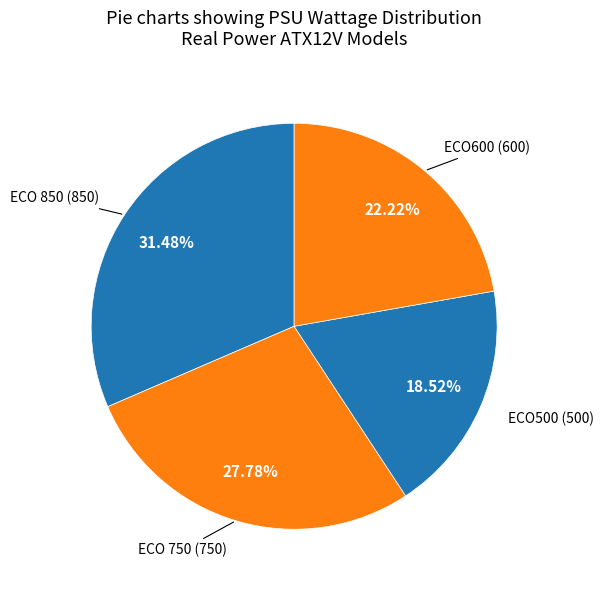

Between ECO500 and ECO600, which is larger?

ECO600